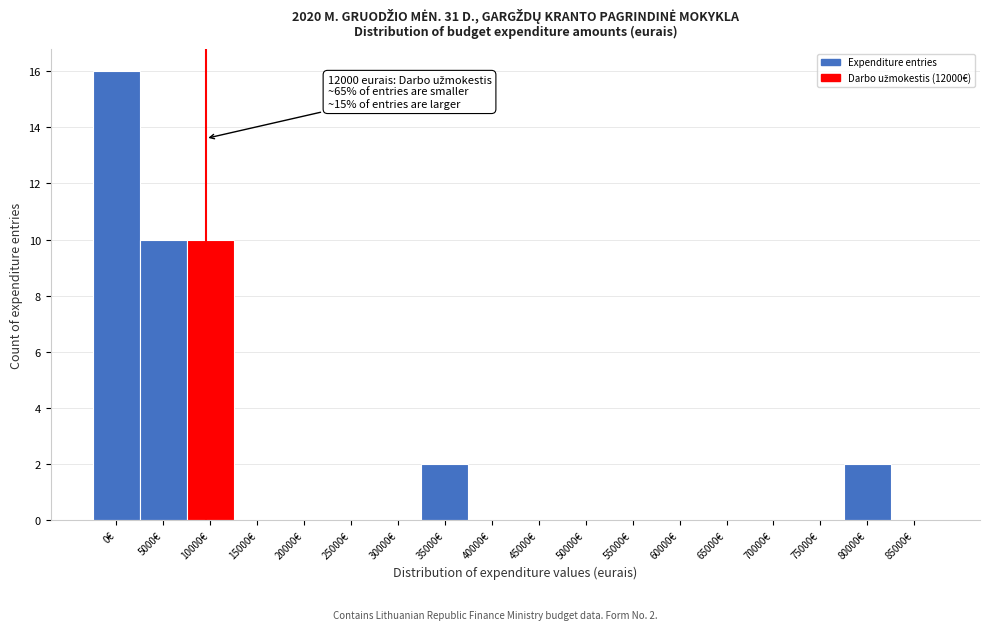

Reading left to right, what are all the values shown in this chart?

0€=16	5000€=10	10000€=10	15000€=0	20000€=0	25000€=0	30000€=0	35000€=2	40000€=0	45000€=0	50000€=0	55000€=0	60000€=0	65000€=0	70000€=0	75000€=0	80000€=2	85000€=0